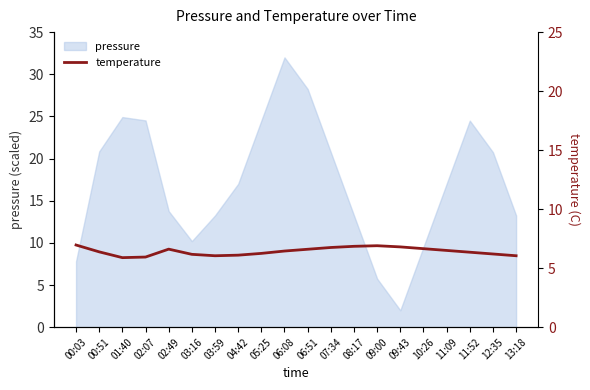

Approximately how many times larger is the value at 07:34 compared to 11:52?

1.1